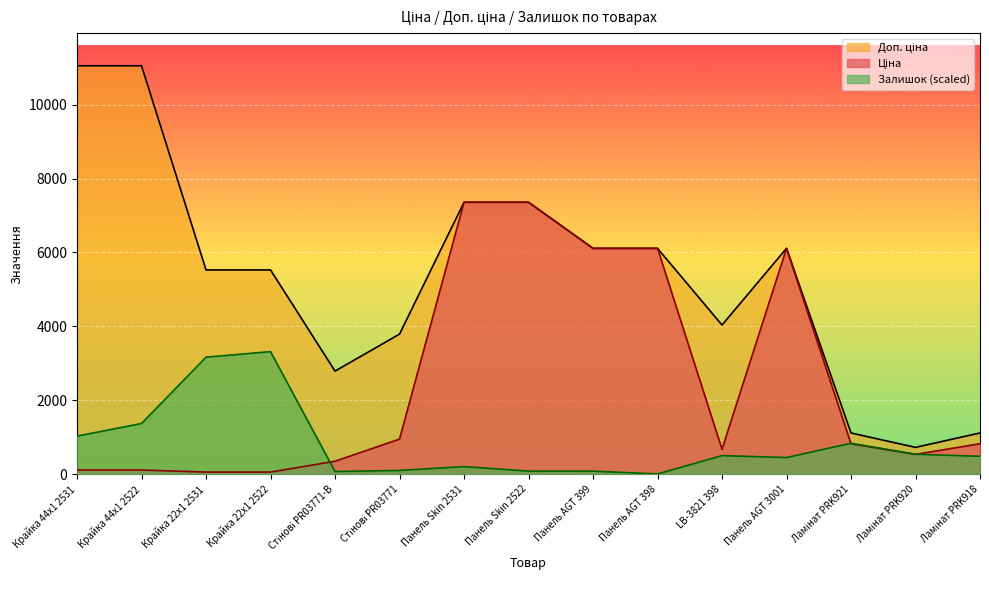

Which has a higher value, Стінові PR03771-B or Панель AGT 3001?

Панель AGT 3001